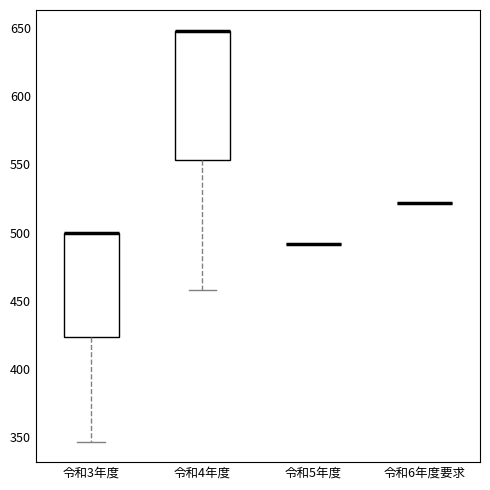

Where is the lower edge of the box for 令和3年度 on the y-axis? The values are not printed on the chart, so give them approximately, as read against the axis.

425